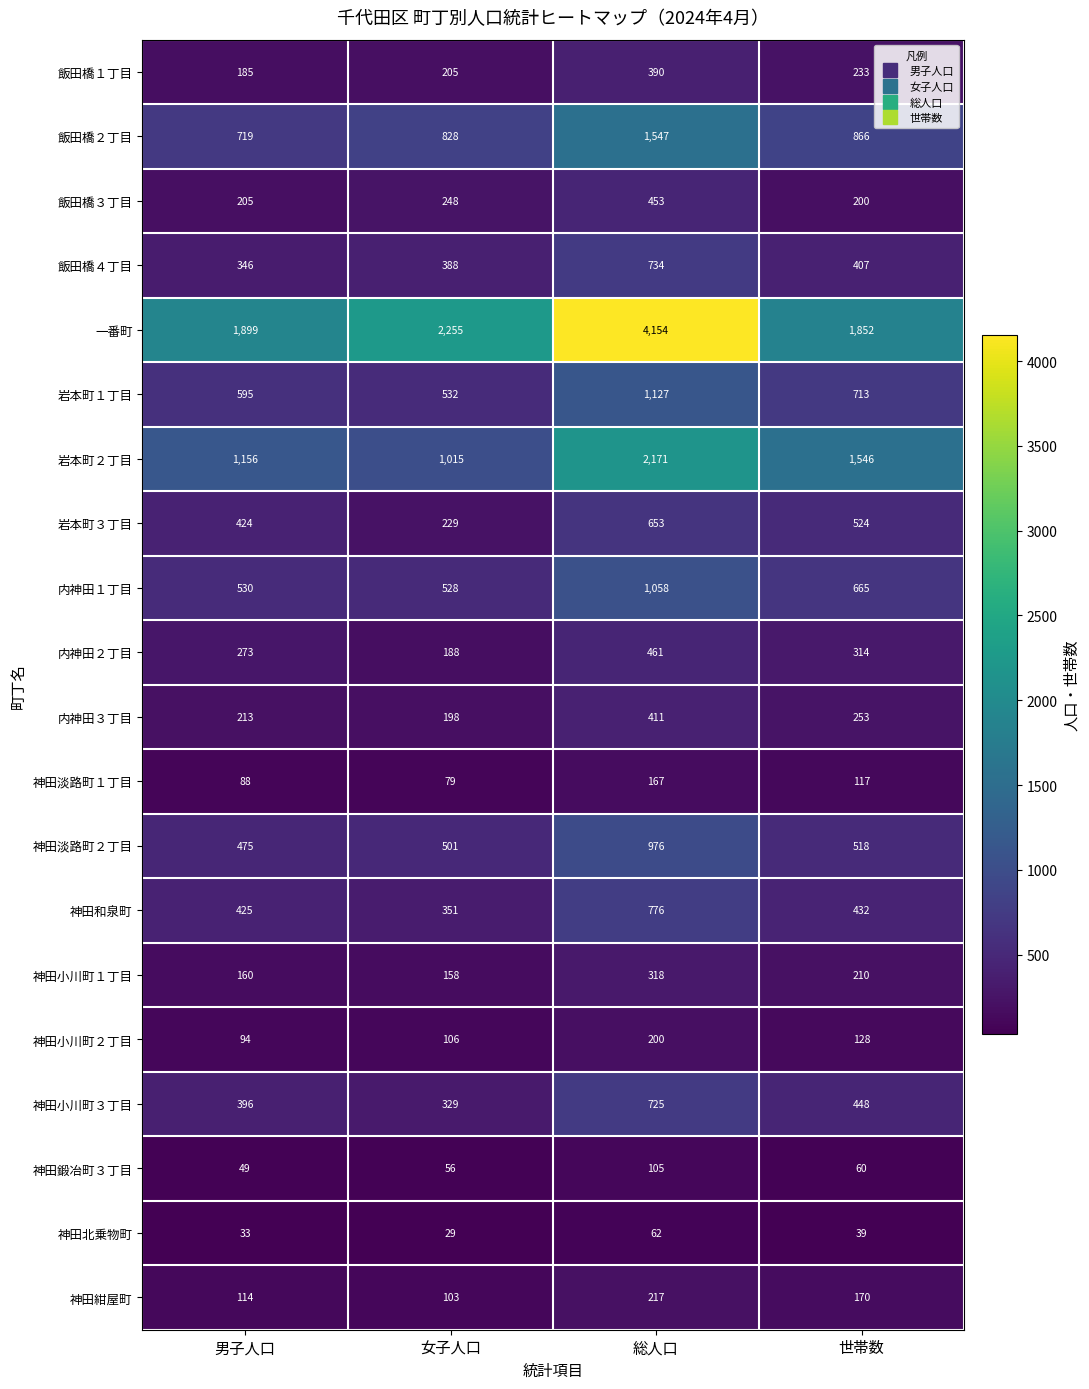

How many data points does each series have?

4